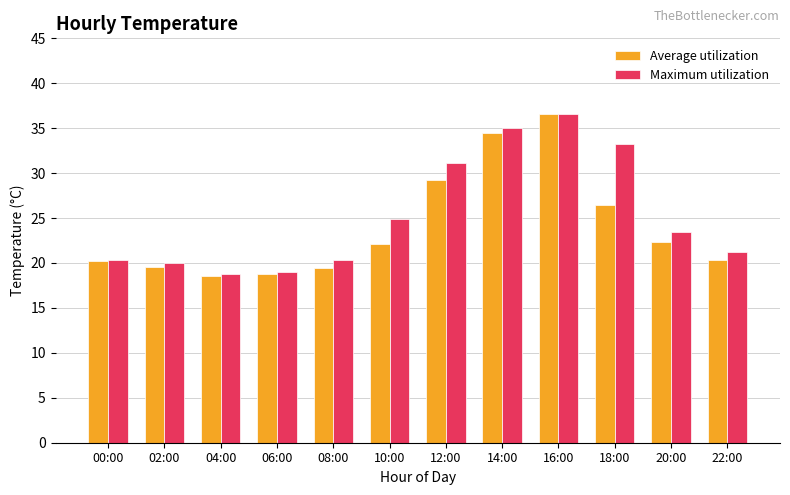

What is the difference between the second highest and second lowest values in the Maximum utilization series?

16.0